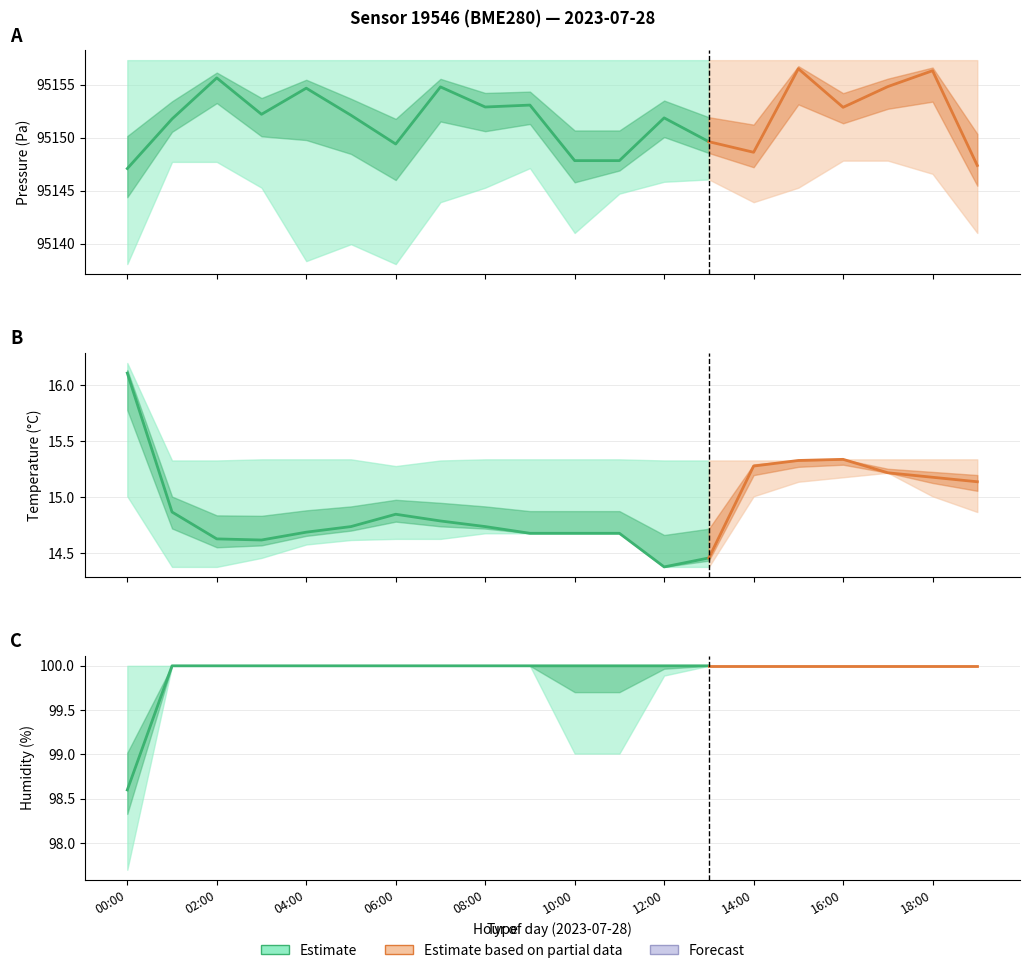

Is the value of temperature at 13:00 greater than the value of humidity at 10:00?

No